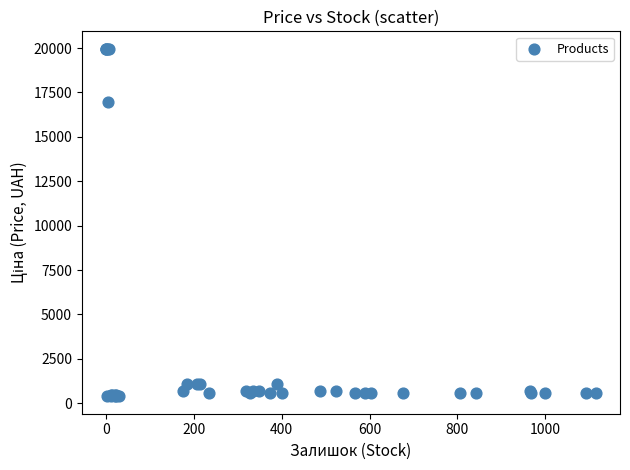

What Y value in the scatter plot is closest to 10176?

16976.3